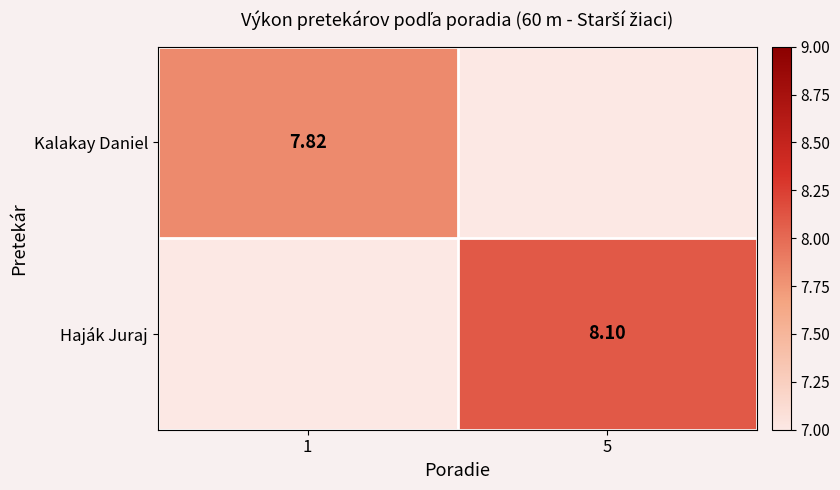

How many distinct data groups are displayed?

2